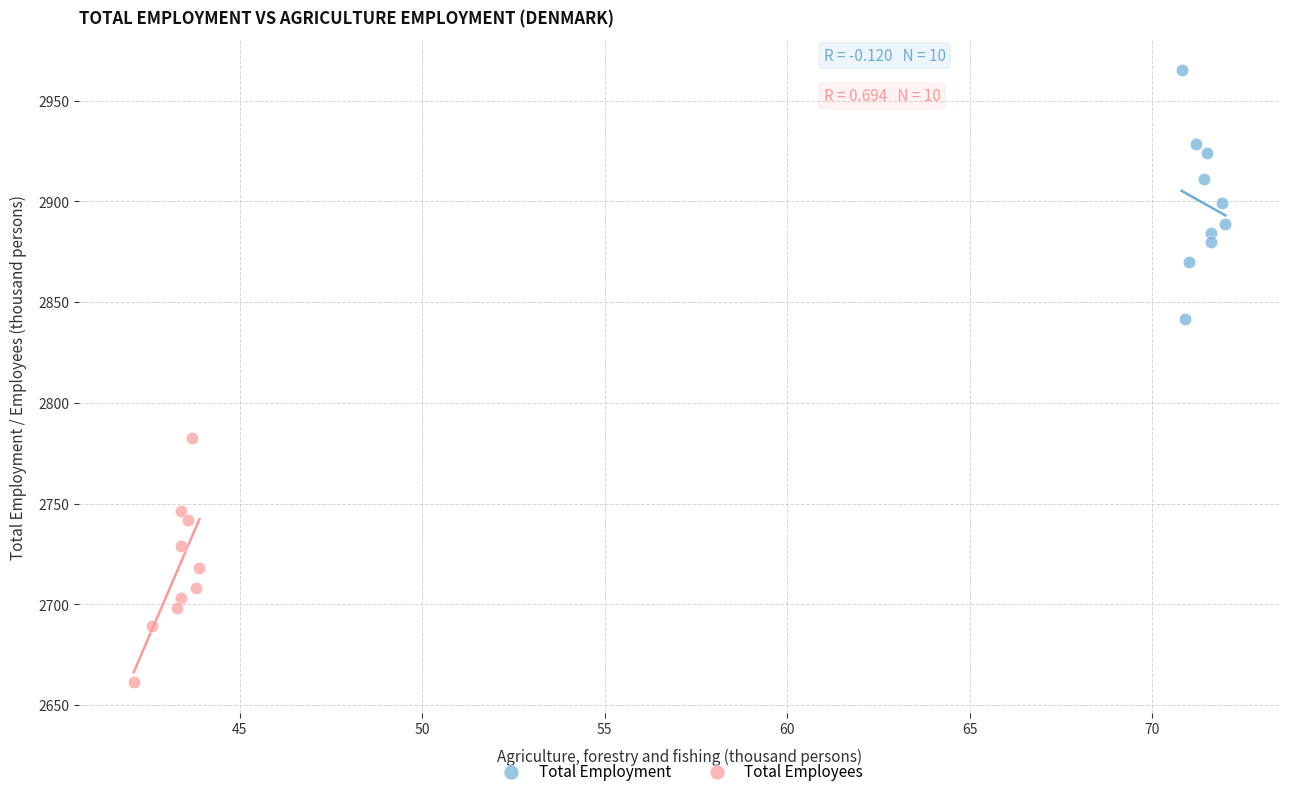

Which series has the widest spread of Y values?

Total Employment